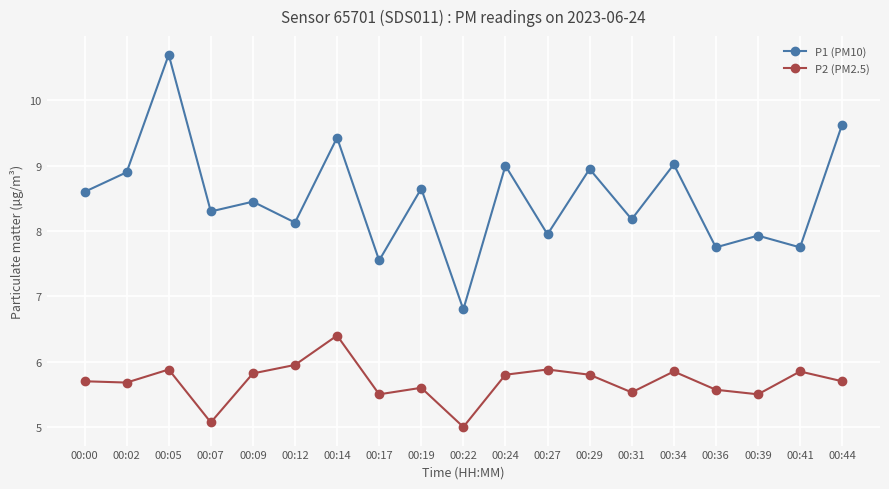

What value does the P2 (PM2.5) series have at 00:02?

5.7